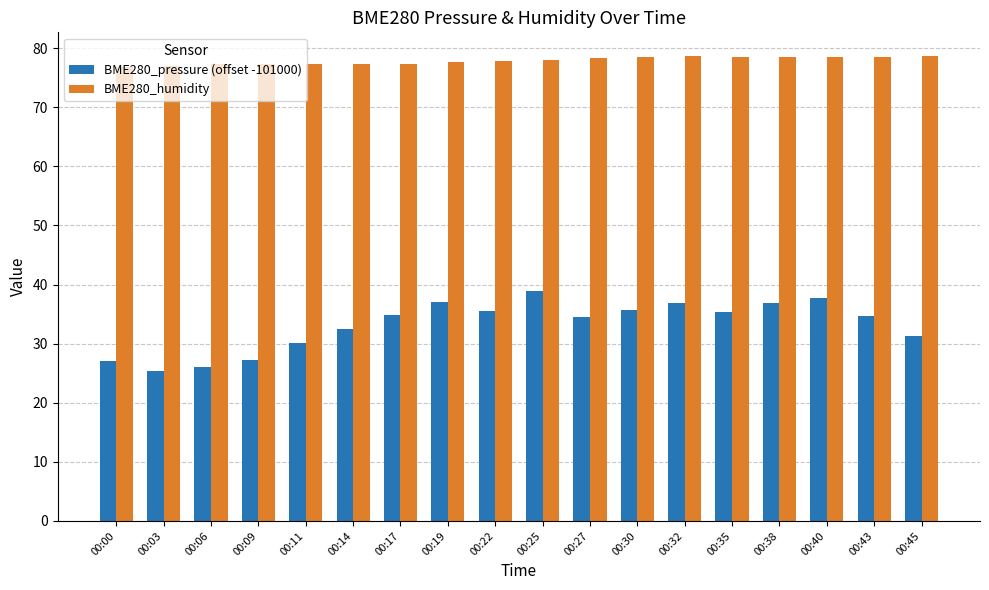

What are all the series names shown in the legend?

BME280_pressure (offset -101000), BME280_humidity